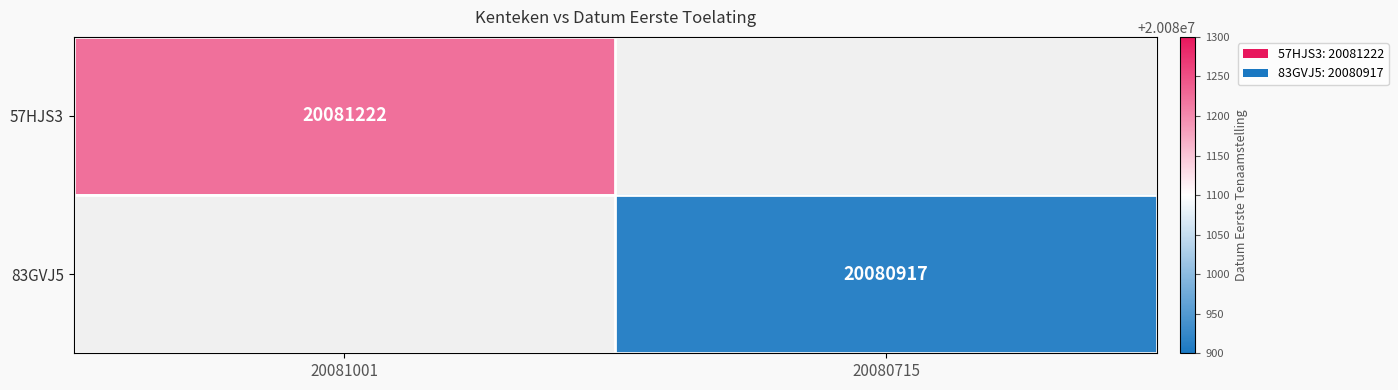

Which has a higher value, 20080715 or 20081001?

20081001